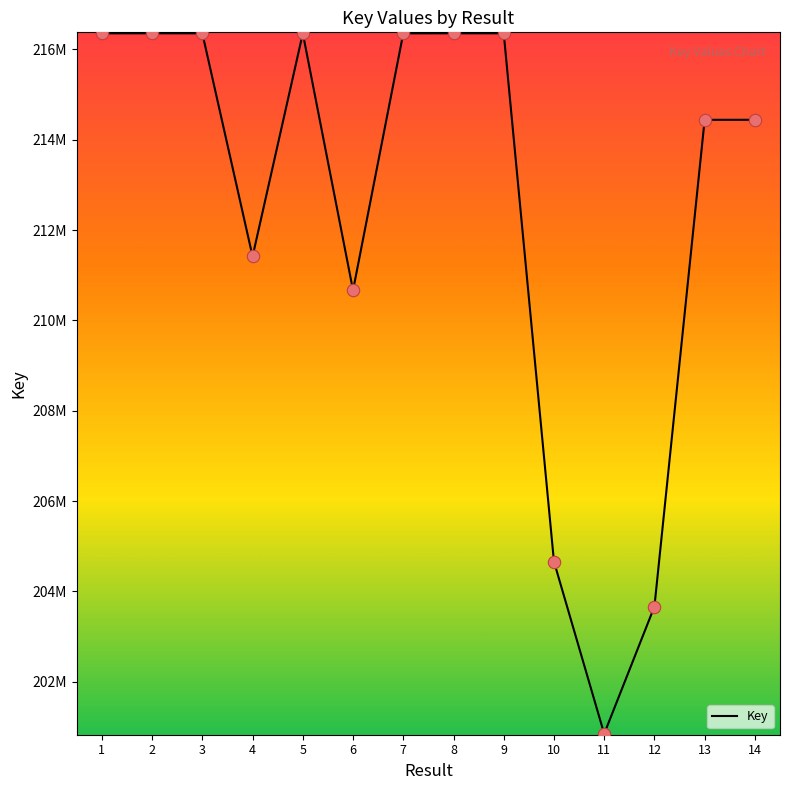

Approximately how many times larger is the value at 9 compared to 12?

1.1